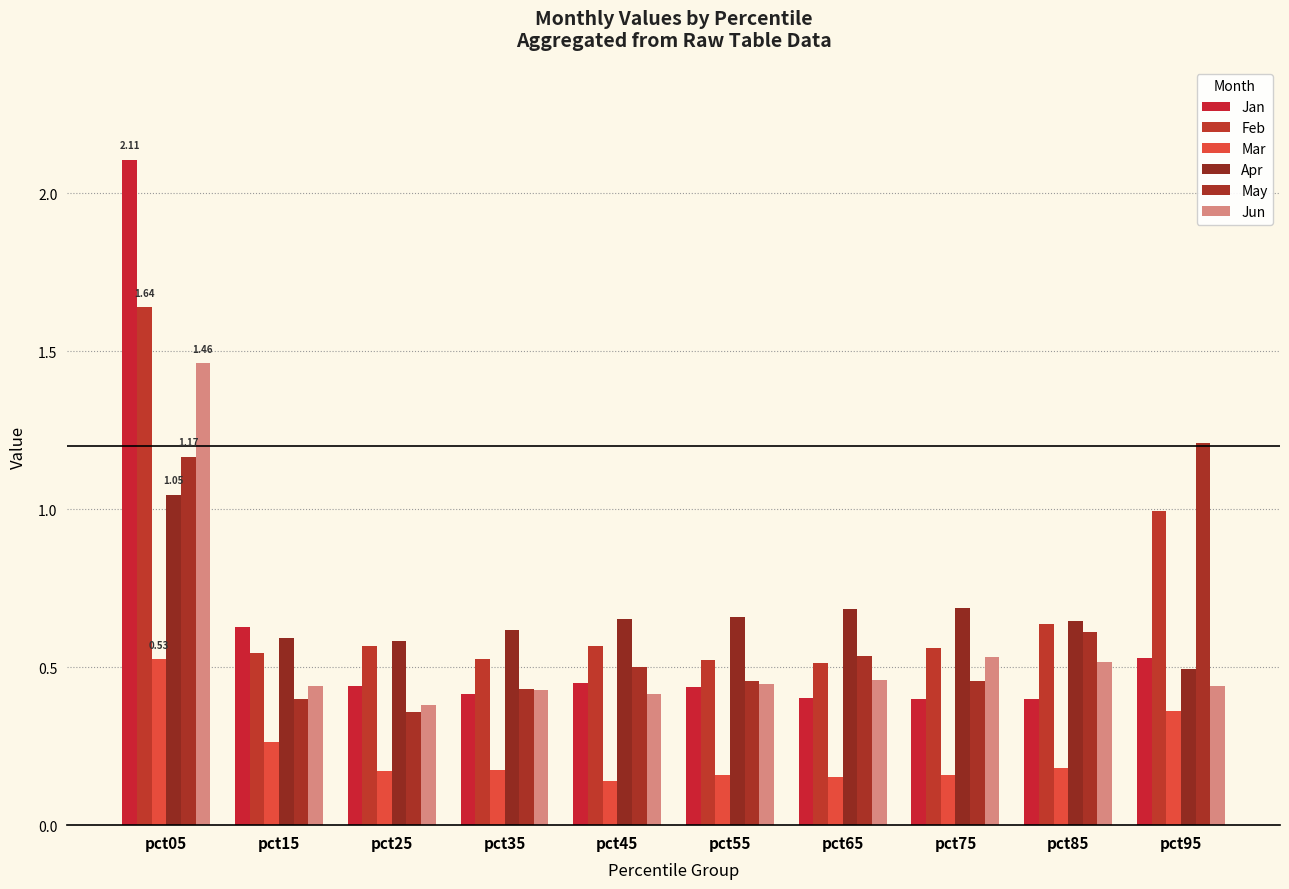

What is the value of the Jan bar at the 1st from the left?

2.1